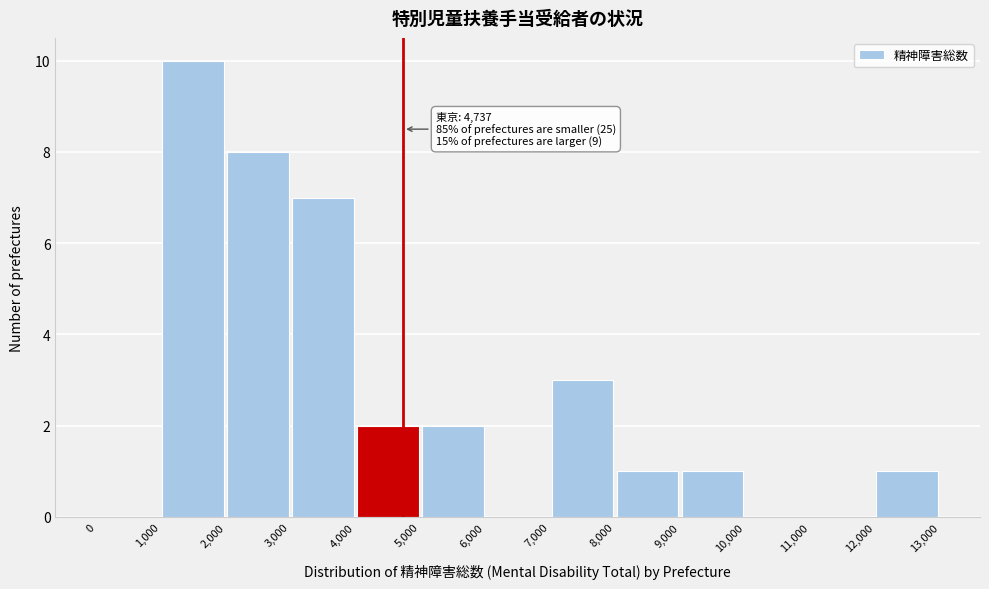

Over which range of the x-axis is the bar tallest?

1,000 to 2,000